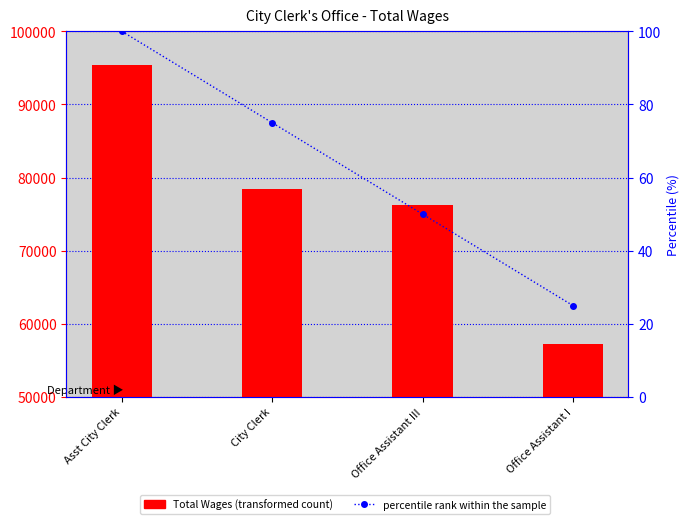

The percentile rank within the sample series shows 25 at Office Assistant I. True or false?

True